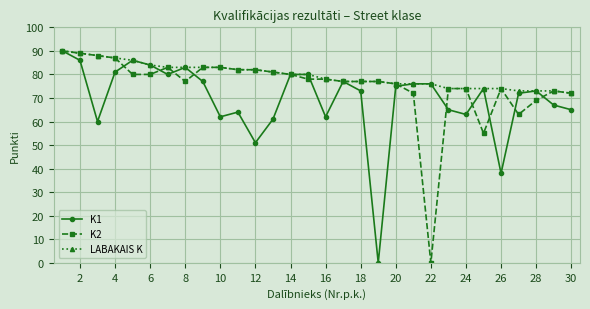

What is the sum of all K2 values?

2254